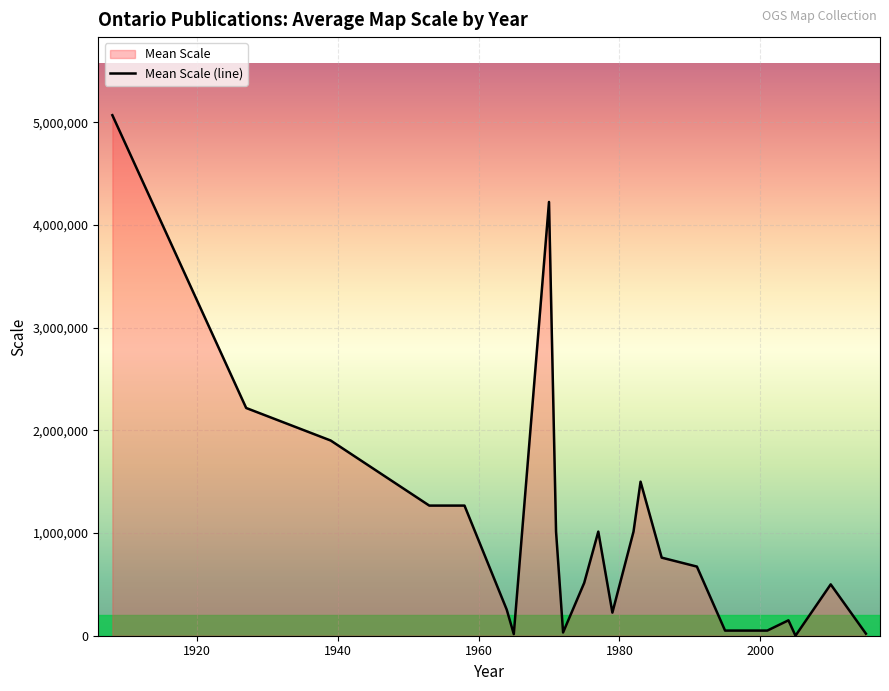

True or false: there are more than 0 points higher than both neighbors.

True